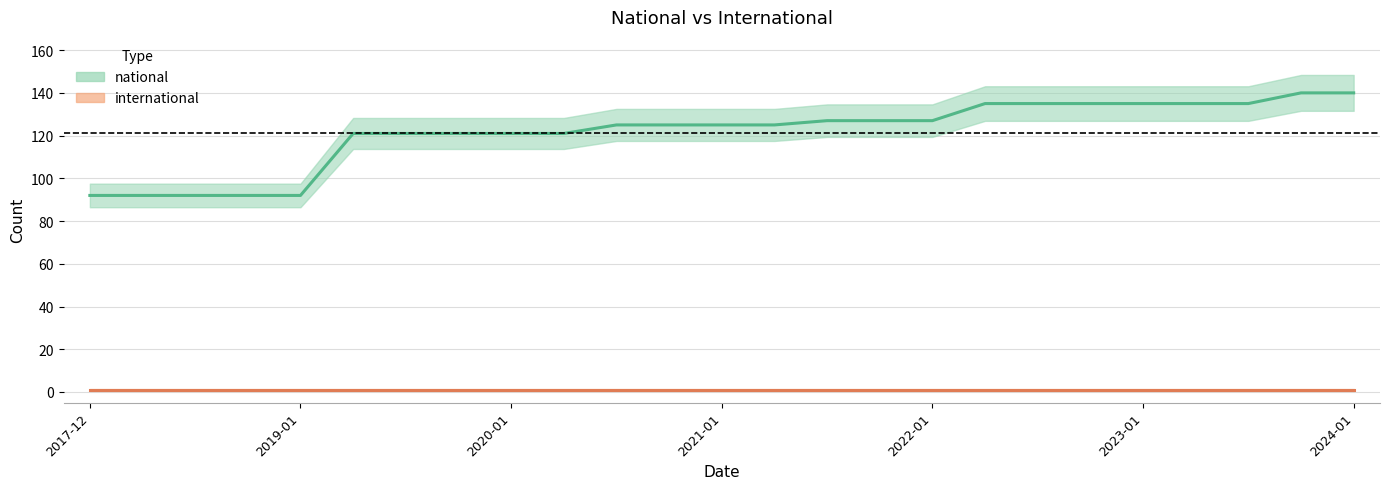

What is the greatest value displayed?

140